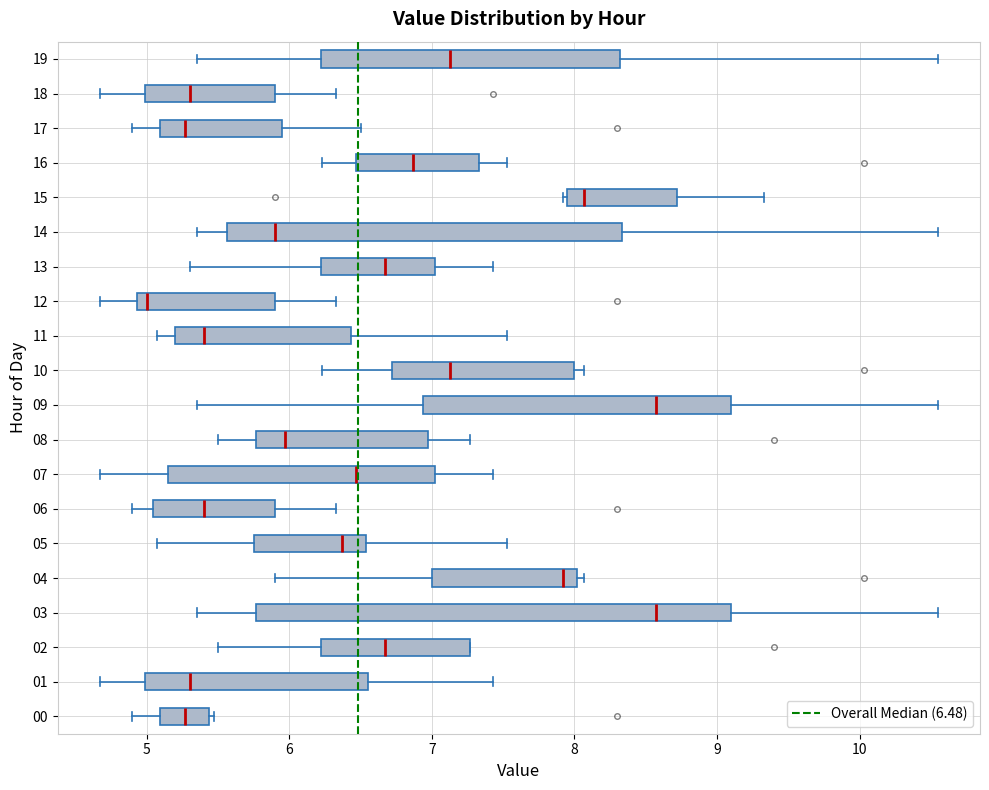

Reading bottom to top, transcribe this box plot: for each box, give where its median line is, the range the box spans, and where its two whiskers end, as read against the x-axis. The values are not printed on the chart, so give them approximately, as read against the axis.

00: median 5.3, box 5.1 to 5.4, whiskers 4.9 to 5.5
01: median 5.3, box 5.0 to 6.6, whiskers 4.7 to 7.4
02: median 6.7, box 6.2 to 7.3, whiskers 5.5 to 7.3
03: median 8.6, box 5.8 to 9.1, whiskers 5.4 to 10.6
04: median 7.9, box 7.0 to 8.0, whiskers 5.9 to 8.1
05: median 6.4, box 5.8 to 6.5, whiskers 5.1 to 7.5
06: median 5.4, box 5.0 to 5.9, whiskers 4.9 to 6.3
07: median 6.5, box 5.2 to 7.0, whiskers 4.7 to 7.4
08: median 6.0, box 5.8 to 7.0, whiskers 5.5 to 7.3
09: median 8.6, box 6.9 to 9.1, whiskers 5.4 to 10.6
10: median 7.1, box 6.7 to 8.0, whiskers 6.2 to 8.1
11: median 5.4, box 5.2 to 6.4, whiskers 5.1 to 7.5
12: median 5.0, box 4.9 to 5.9, whiskers 4.7 to 6.3
13: median 6.7, box 6.2 to 7.0, whiskers 5.3 to 7.4
14: median 5.9, box 5.6 to 8.3, whiskers 5.4 to 10.6
15: median 8.1, box 7.9 to 8.7, whiskers 7.9 to 9.3
16: median 6.9, box 6.5 to 7.3, whiskers 6.2 to 7.5
17: median 5.3, box 5.1 to 6.0, whiskers 4.9 to 6.5
18: median 5.3, box 5.0 to 5.9, whiskers 4.7 to 6.3
19: median 7.1, box 6.2 to 8.3, whiskers 5.4 to 10.6